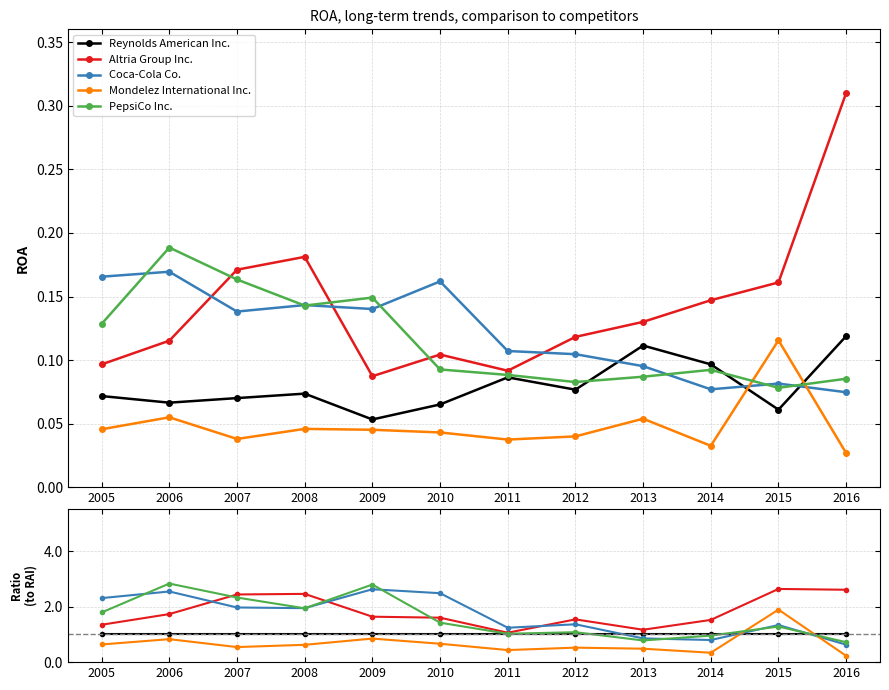

True or false: Coca-Cola Co. and PepsiCo Inc. cross at least once.

True